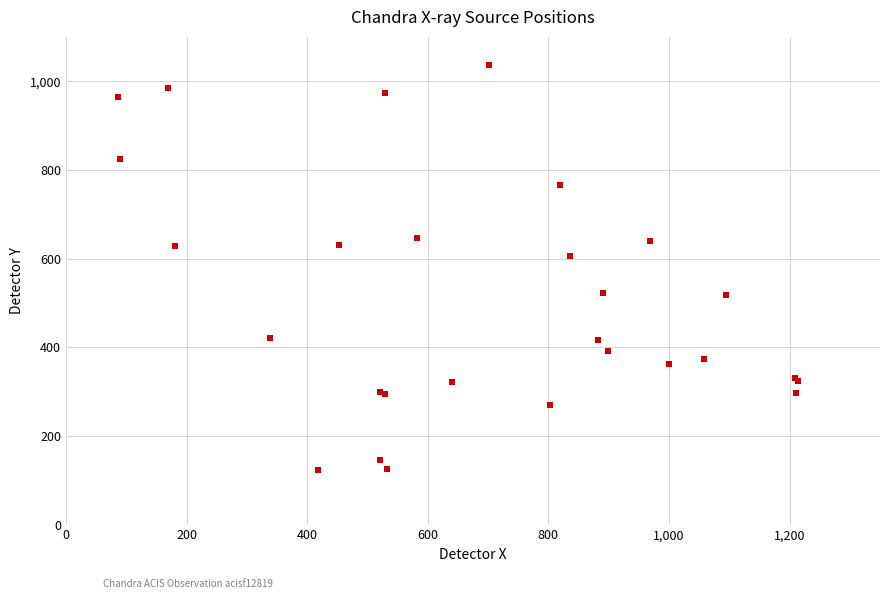

What Y value in the scatter plot is closest to 579?

605.3